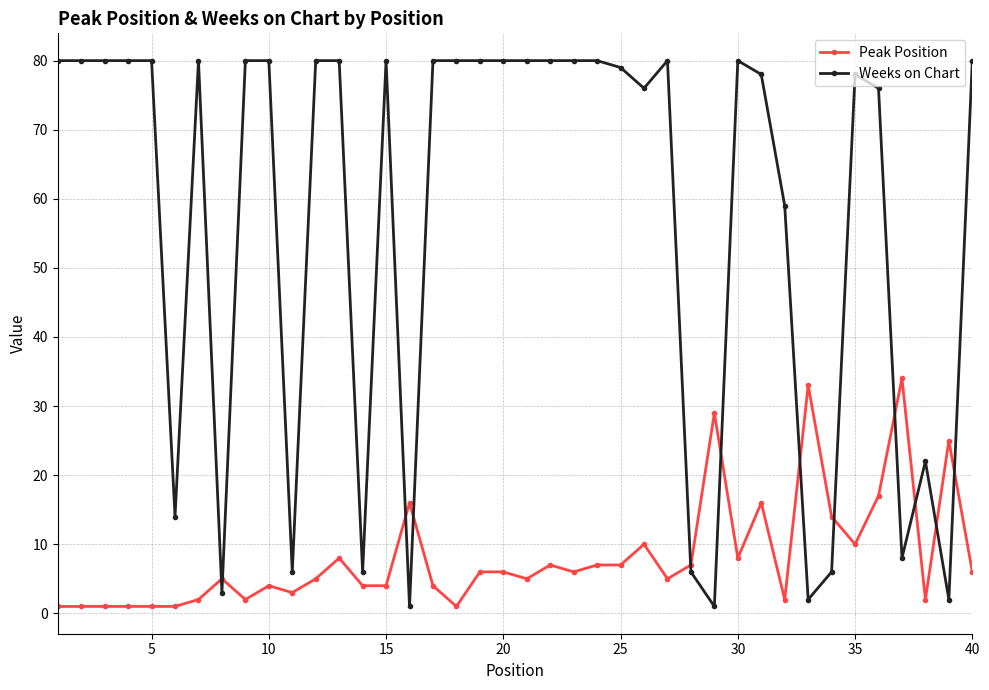

Which series has the largest range (max minus min)?

Weeks on Chart